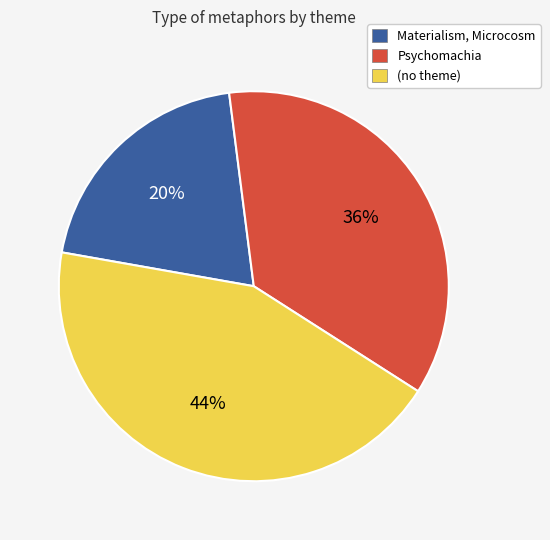

Is there any slice that represents more than half of the pie?

No